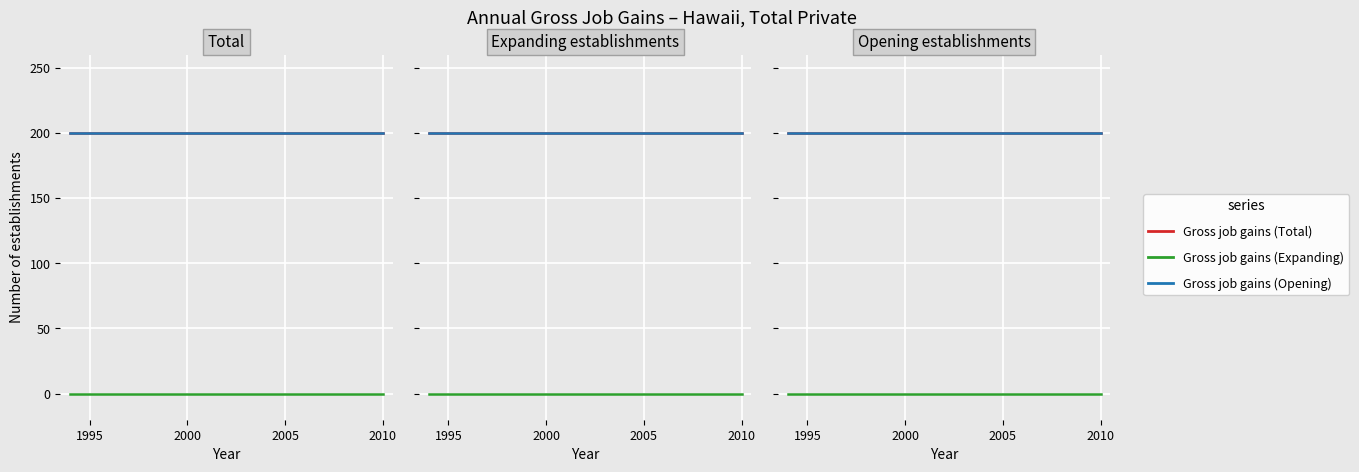

Rank the series by their maximum value, from lowest to highest.

Gross job gains (Expanding), Gross job gains (Total), Gross job gains (Opening)